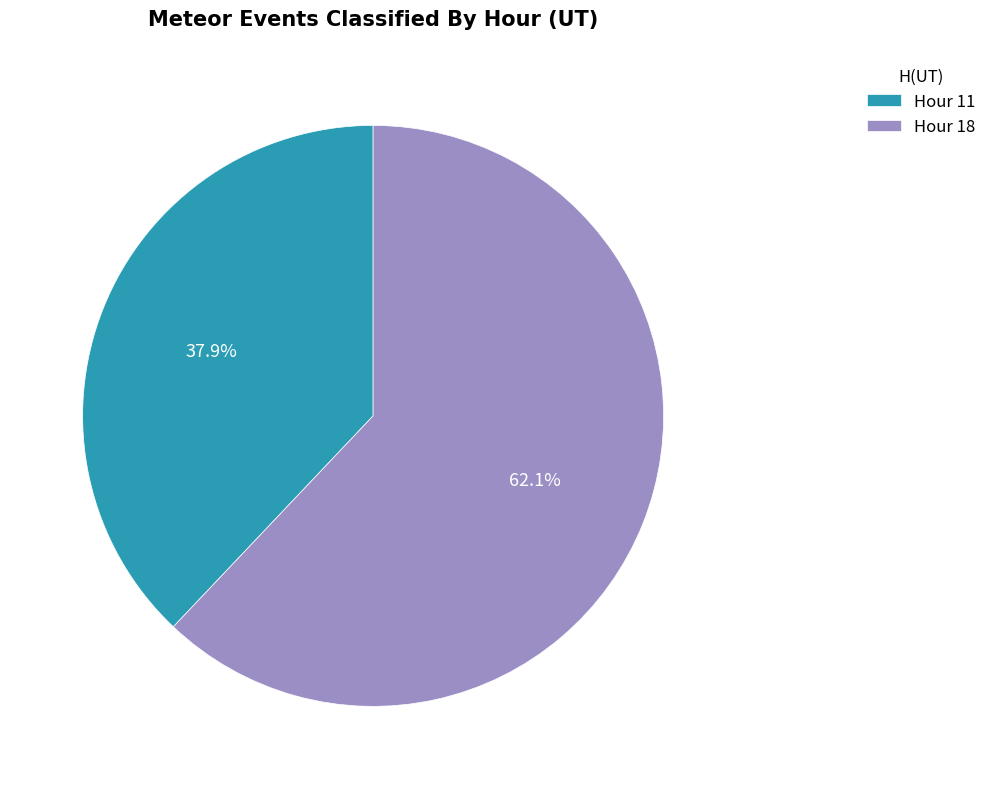

What is the largest slice in the pie chart?

Hour 18